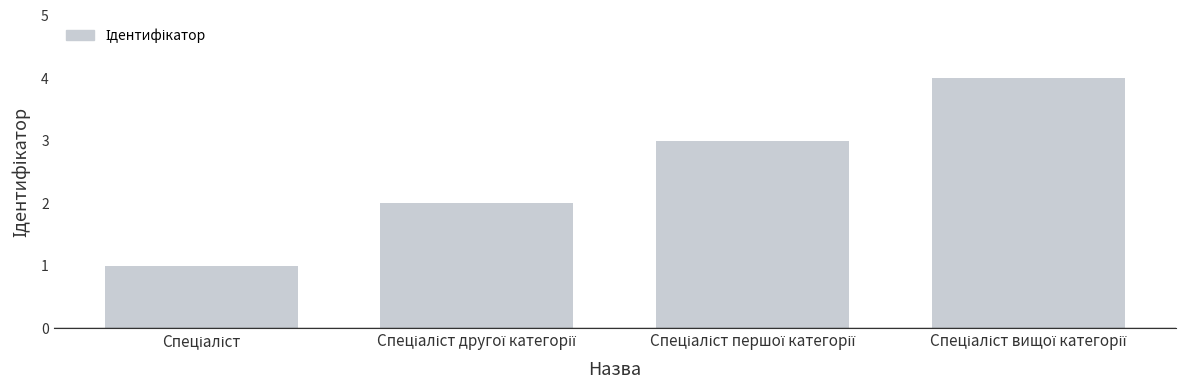

How many categories are shown in the chart?

4